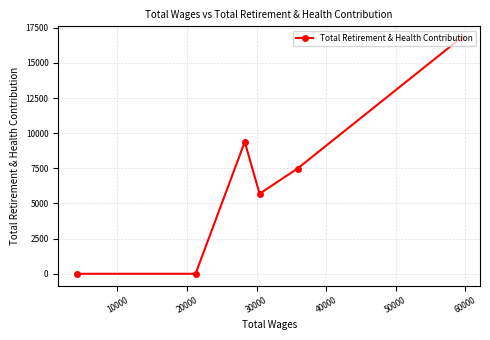

What is the average value?

6554